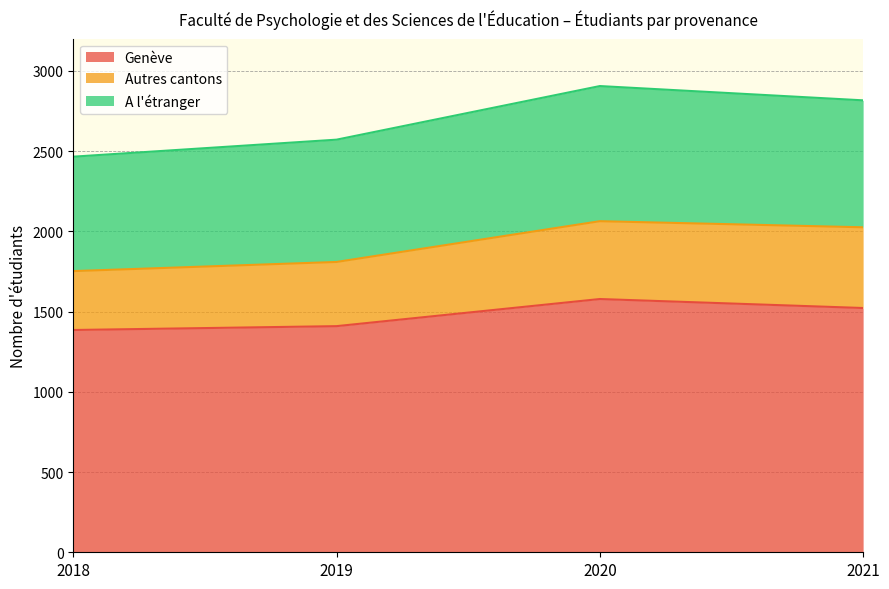

What is the difference between the highest and lowest values at 2020?

1093